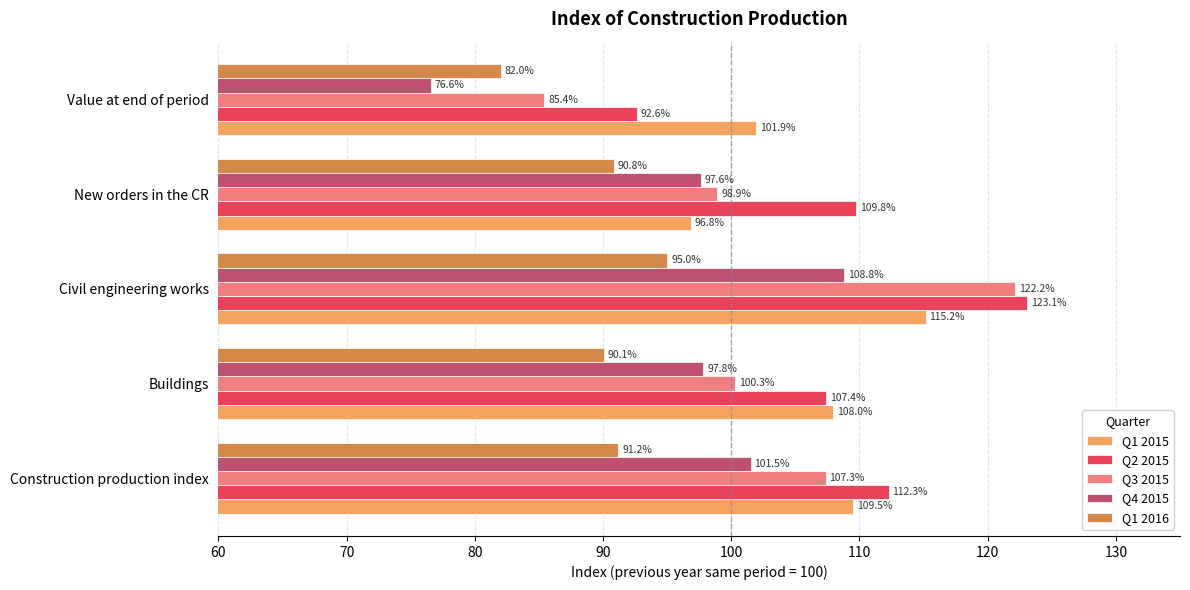

What is the sum of all Q3 2015 values?

514.1